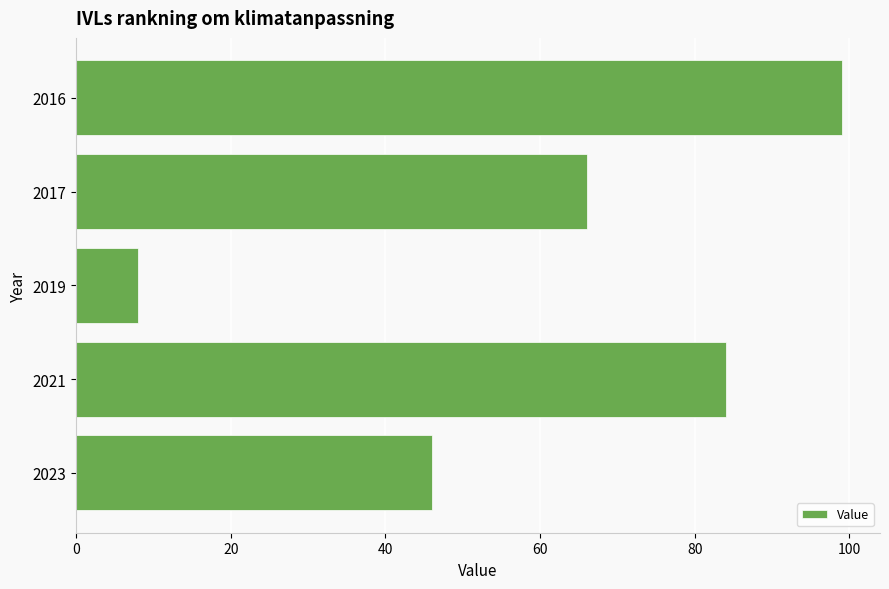

Reading top to bottom, transcribe all the data shown in this chart.

99	66	8	84	46